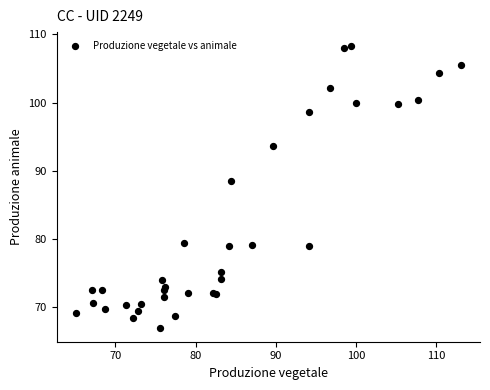

What Y value in the scatter plot is closest to 87?

88.5